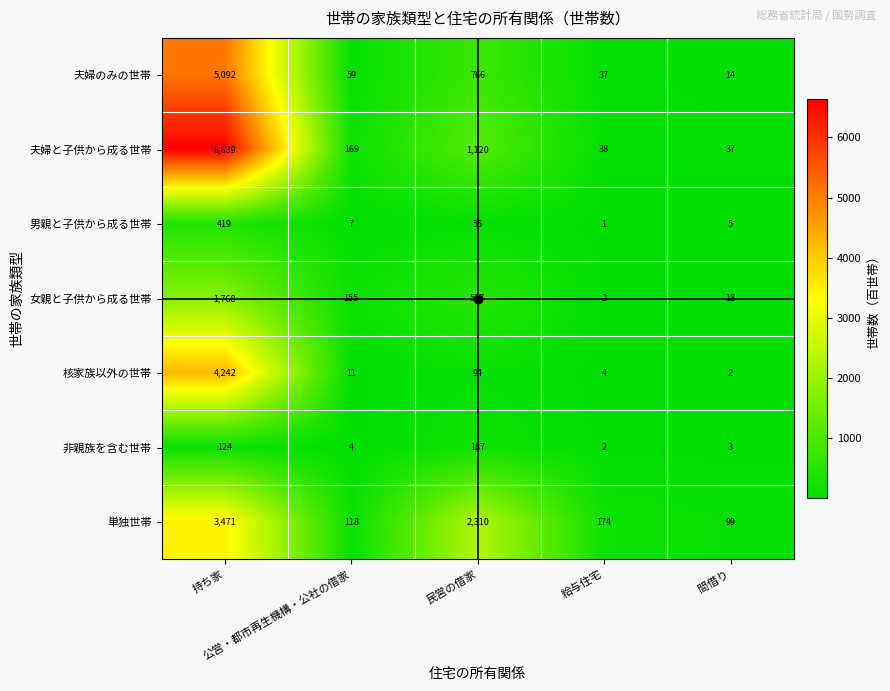

What is the sum of all 核家族以外の世帯 values?

4353